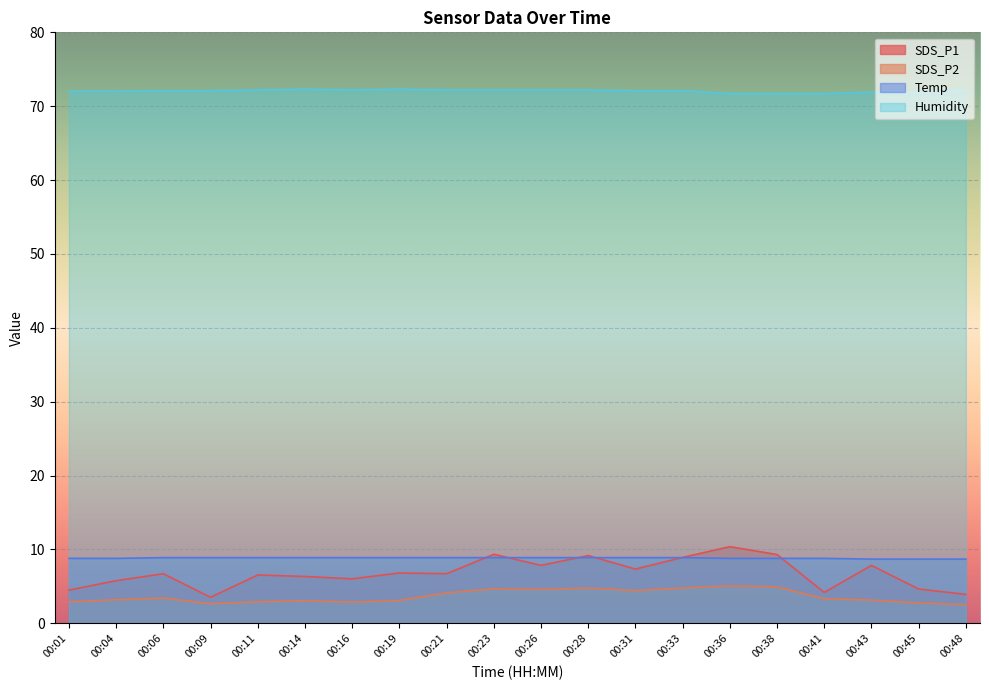

The SDS_P1 series shows 12.6 at 00:33. True or false?

False